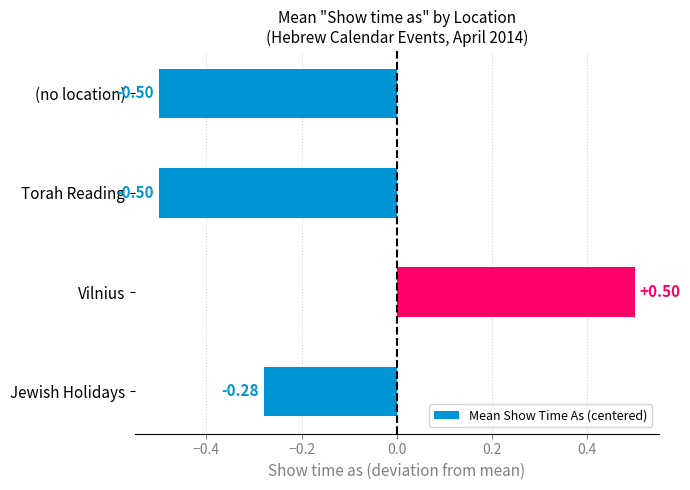

What is the change in value from Jewish Holidays to Vilnius?

+0.8